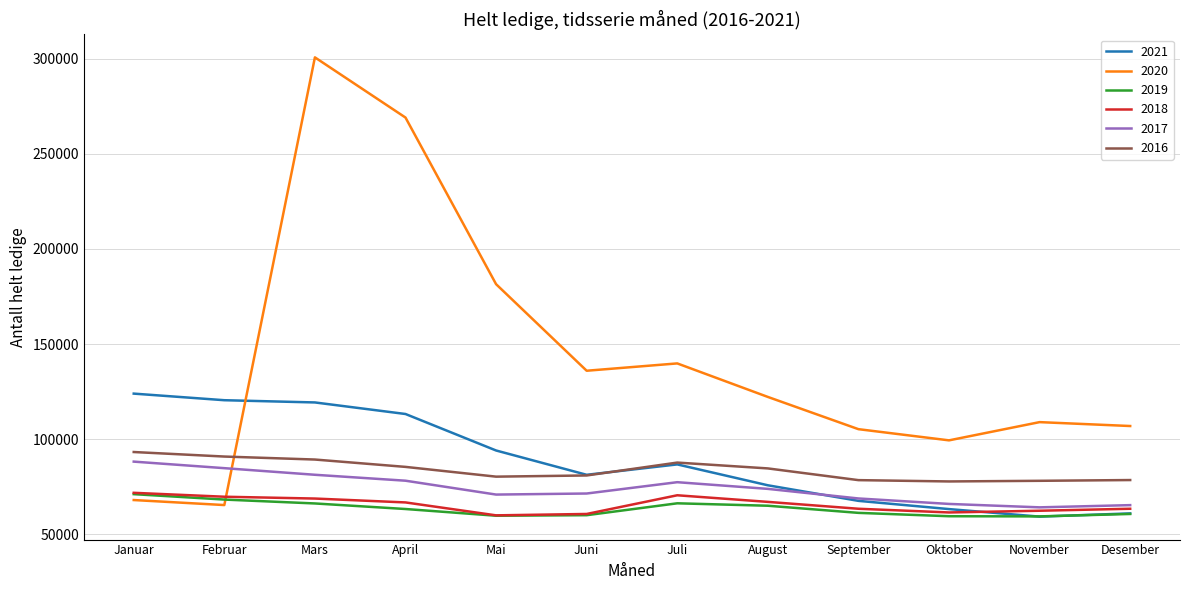

How many intersections are there between 2020 and 2019?

1